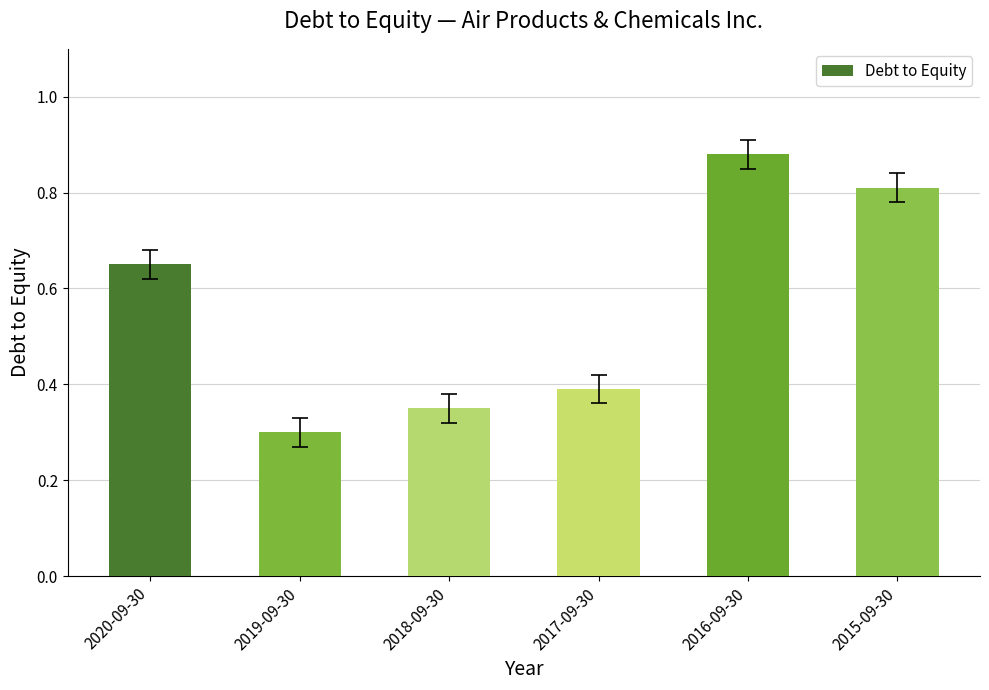

What position from the left is 2019-09-30?

2